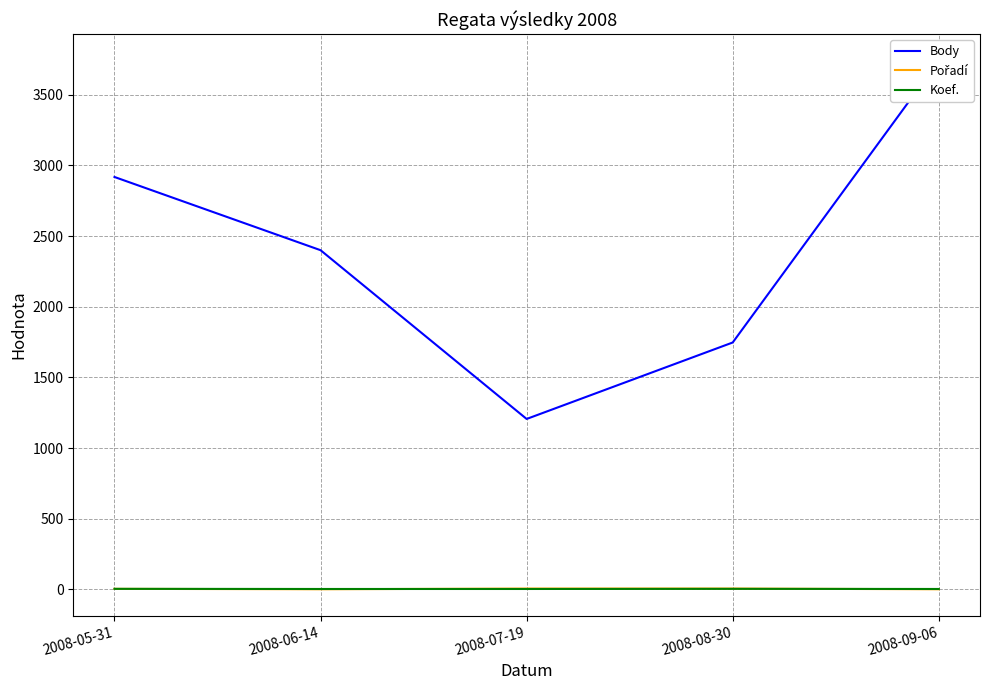

What is the minimum value shown in the chart?

1